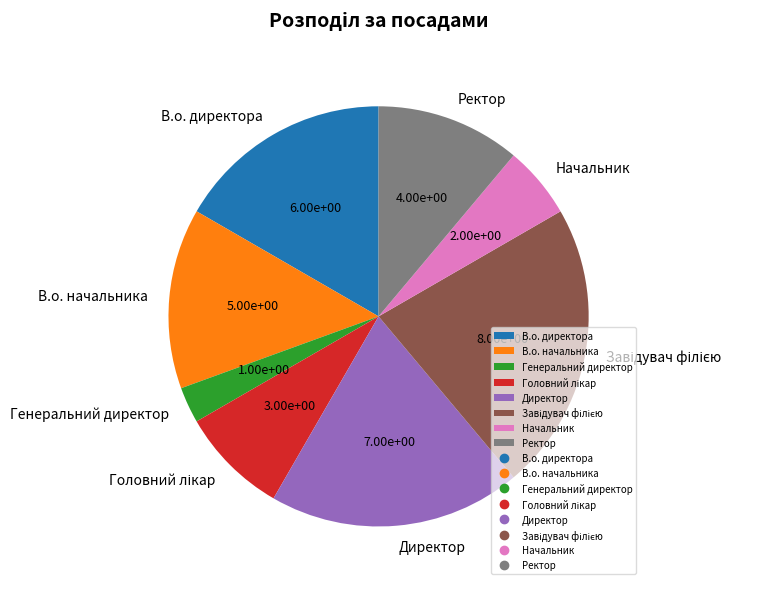

Combined, do Генеральний директор and В.о. начальника account for over 50%?

No